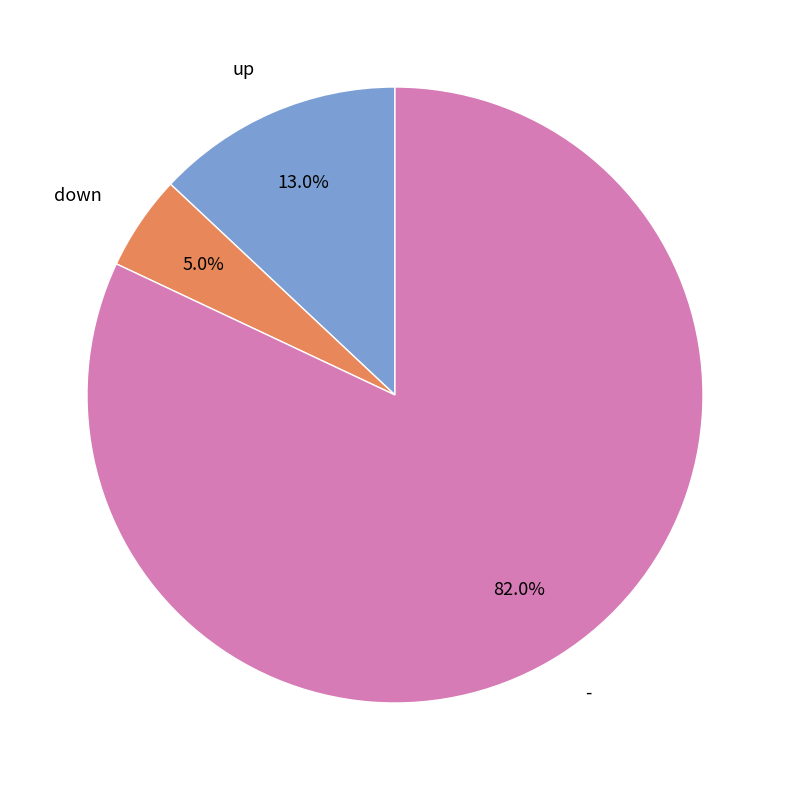

Is there a majority slice in this chart?

Yes